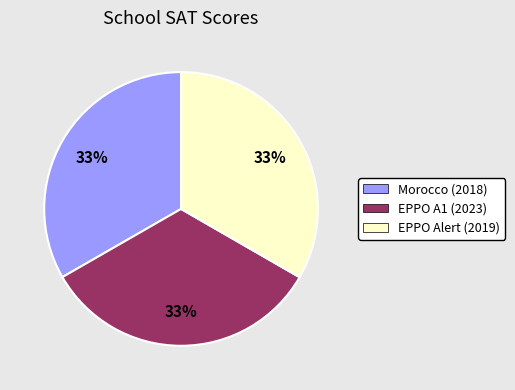

What is the ratio of the value at EPPO Alert (2019) to the value at EPPO A1 (2023)?

1.0